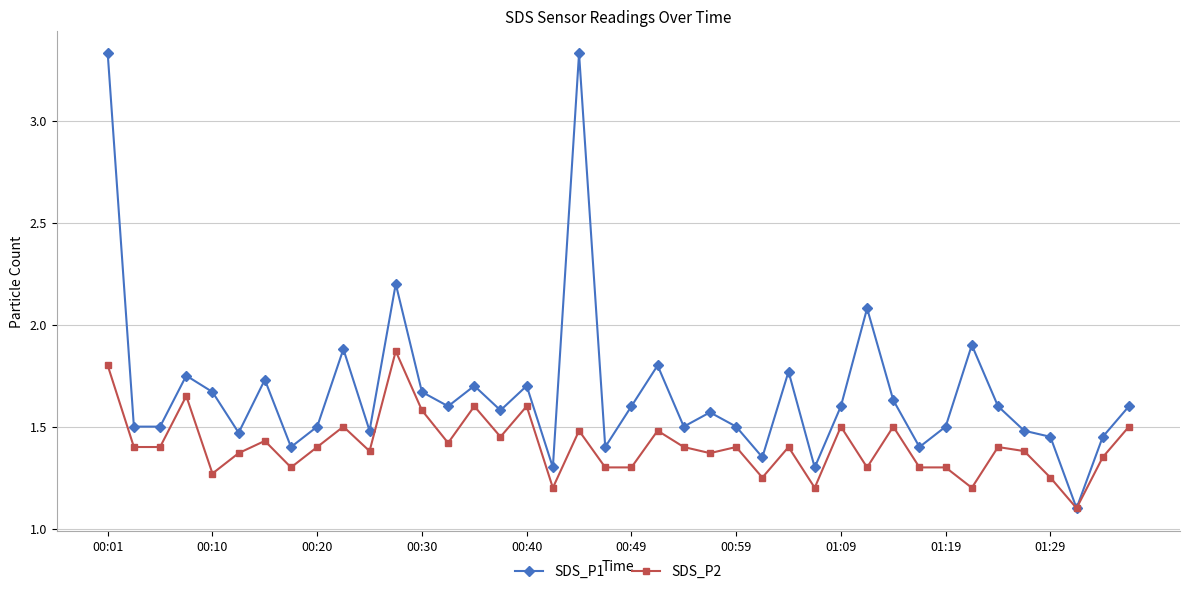

List the series in order of their peak value, lowest first.

SDS_P2, SDS_P1